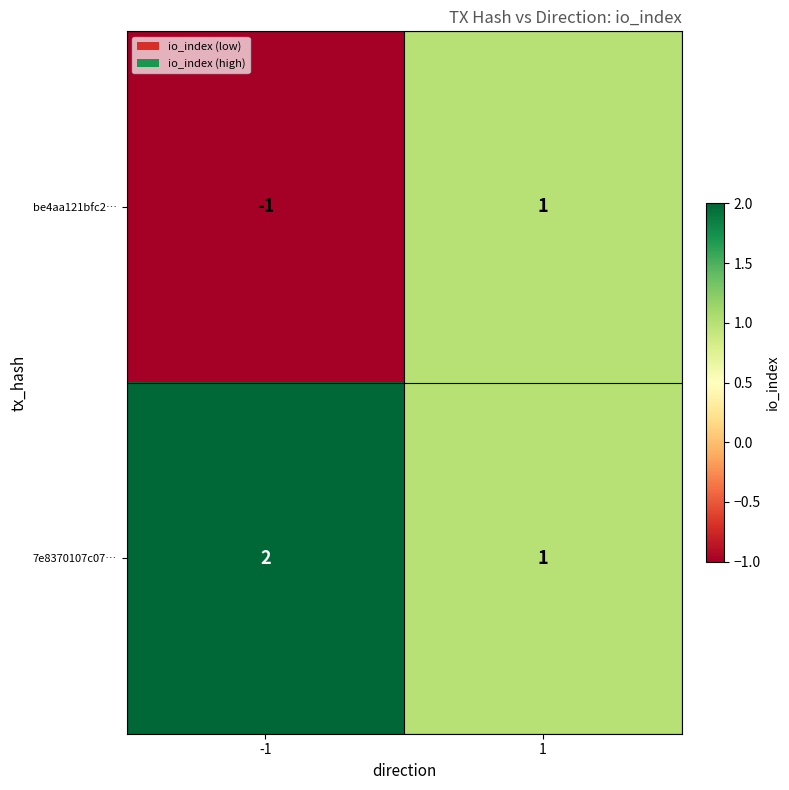

List the series in order of their overall mean, highest first.

7e8370107c07…, be4aa121bfc2…